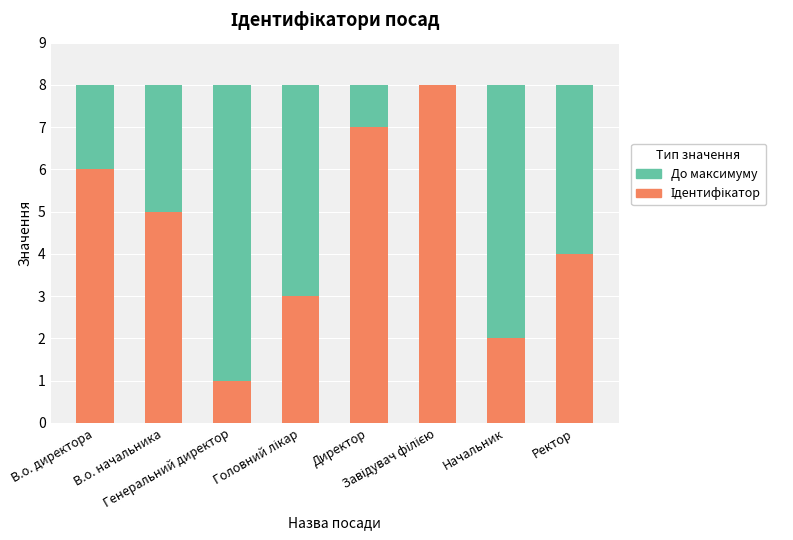

Count the number of categories in the chart.

8